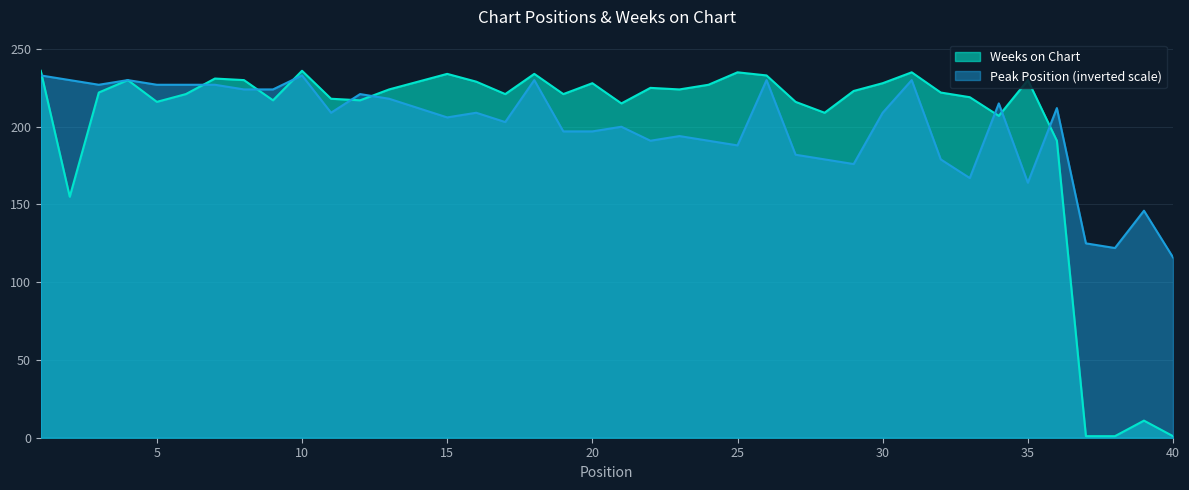

At which label does Peak Position reach its peak?

1